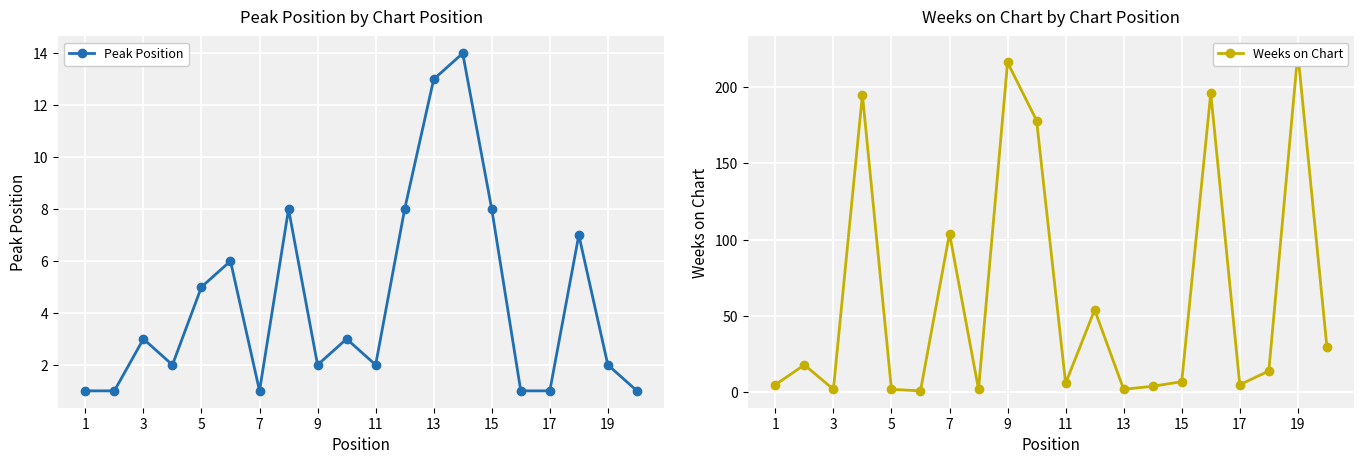

How many times do Peak Position and Weeks on Chart cross each other?

8